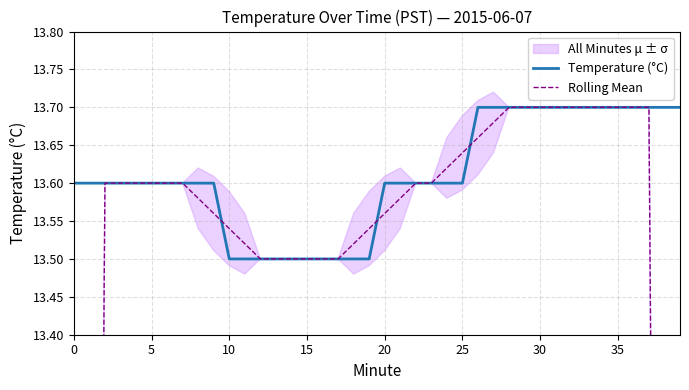

The value of Temperature (°C) at 15 is 23.1. True or false?

False